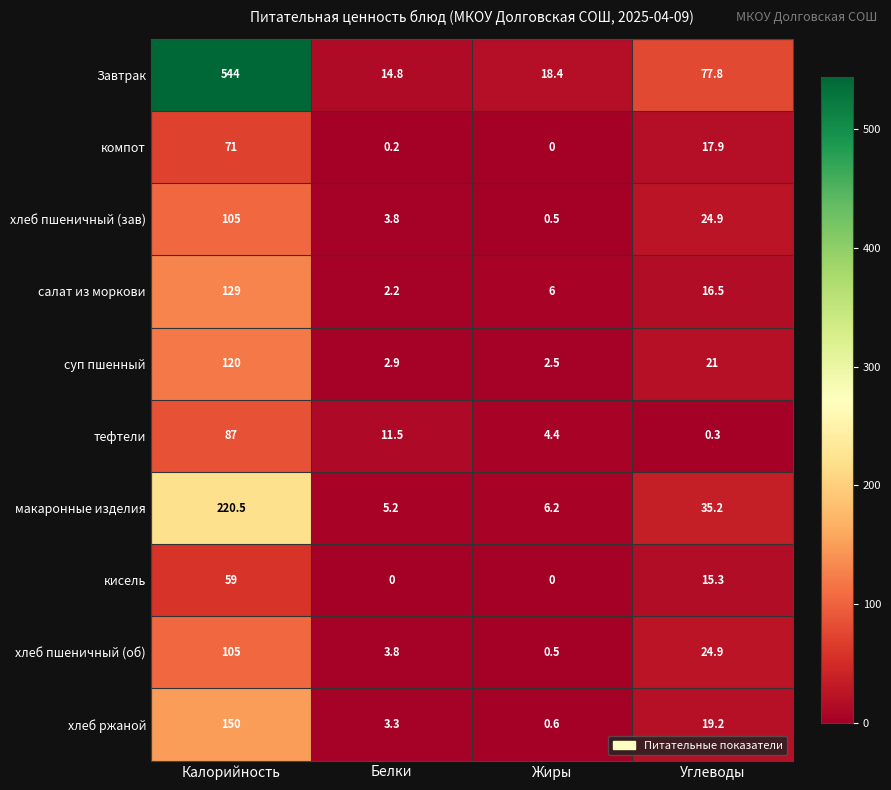

List the labels in order of суп пшенный value, smallest first.

Жиры, Белки, Углеводы, Калорийность